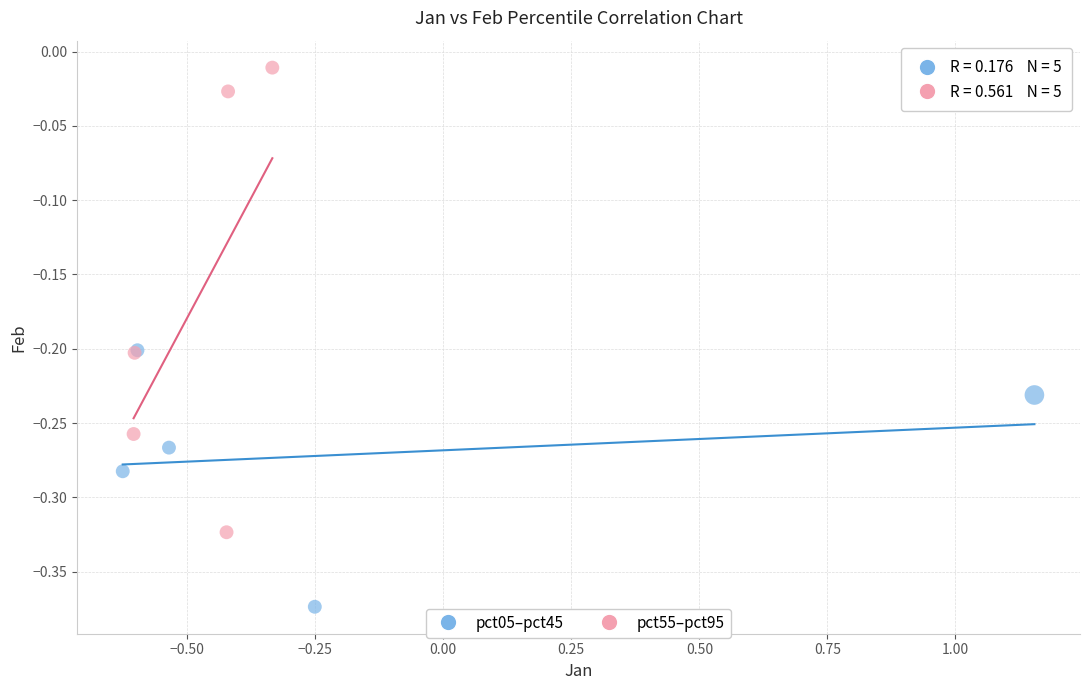

Which series contains the lowest Y value?

pct05–pct45